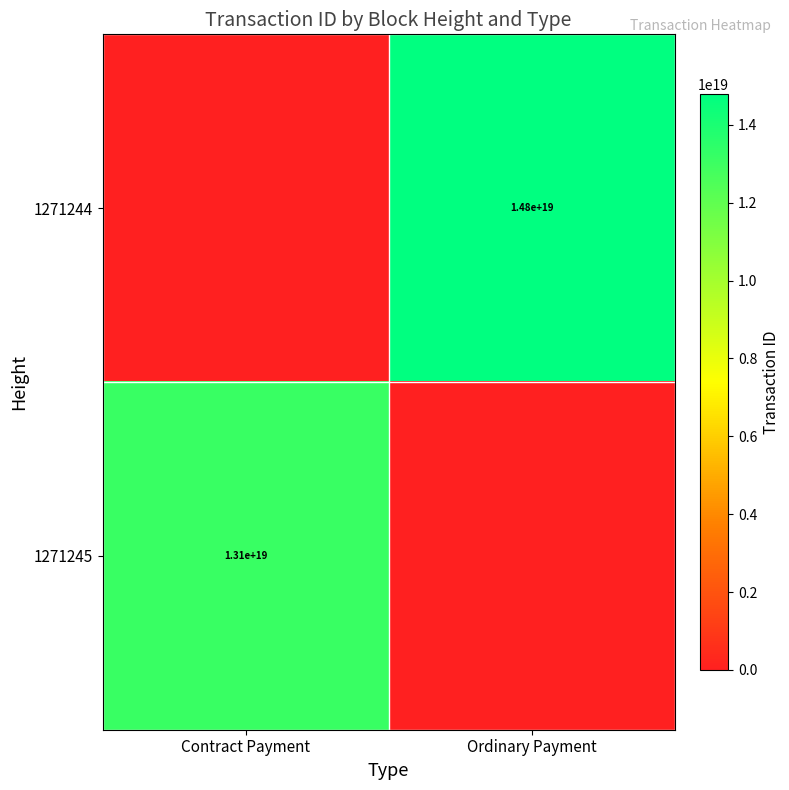

The value of 1271245 at Contract Payment is 13100000000000000000. True or false?

True